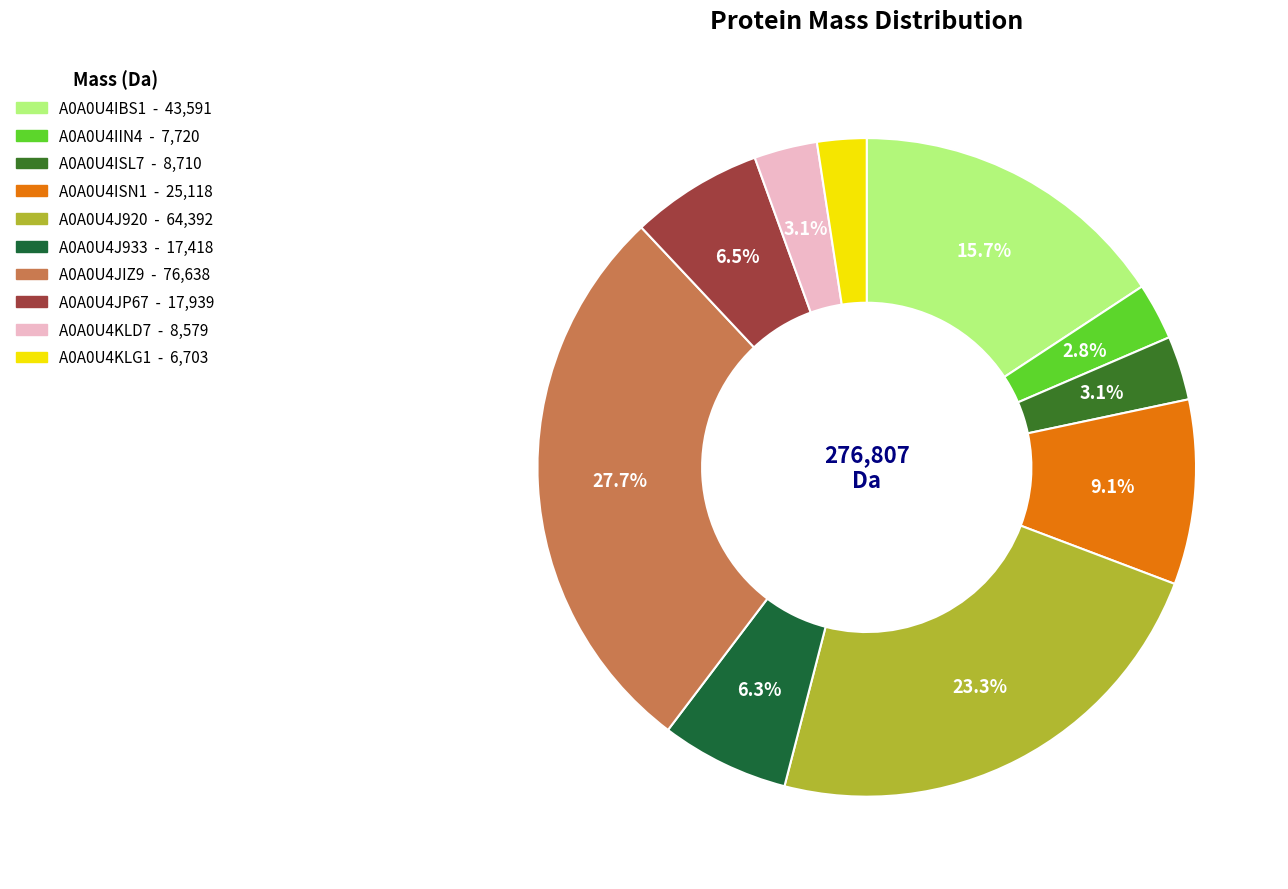

Which slice is the largest?

A0A0U4JIZ9